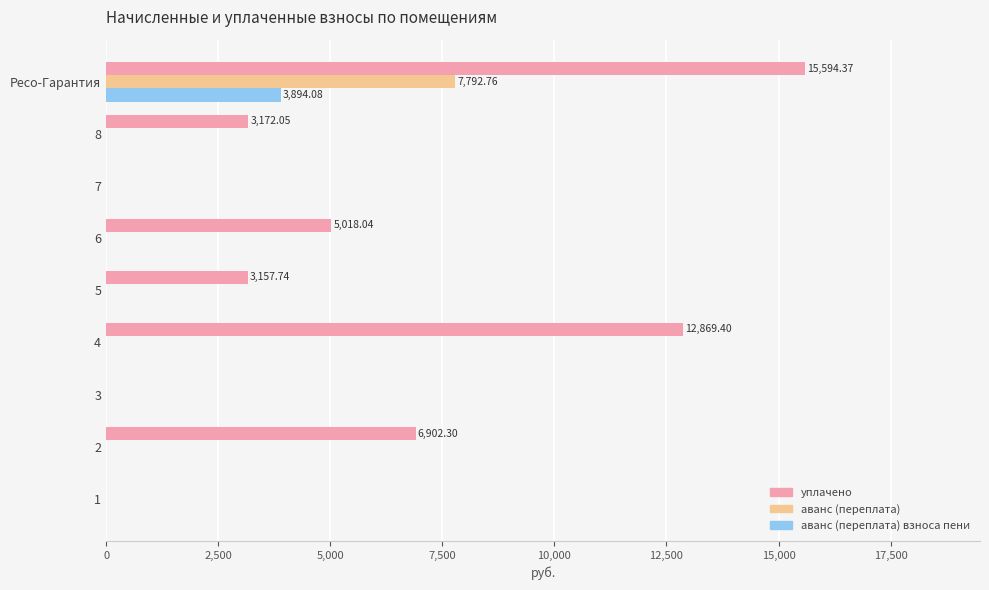

What is the sum of all аванс (переплата) values?

7792.8